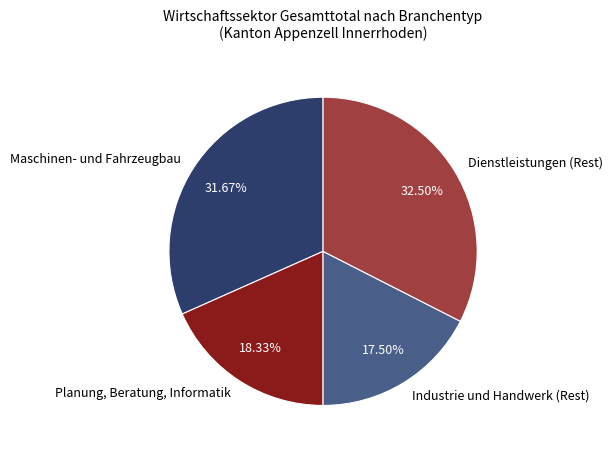

Which category has the biggest portion of the pie?

Dienstleistungen (Rest)